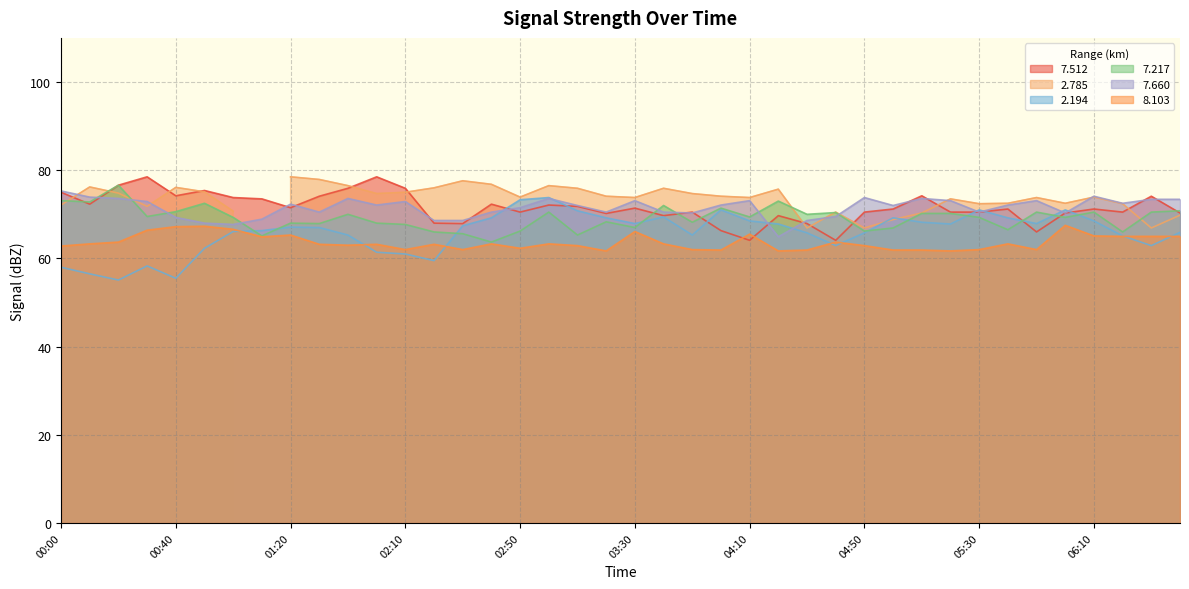

What is the smallest value displayed?

55.1